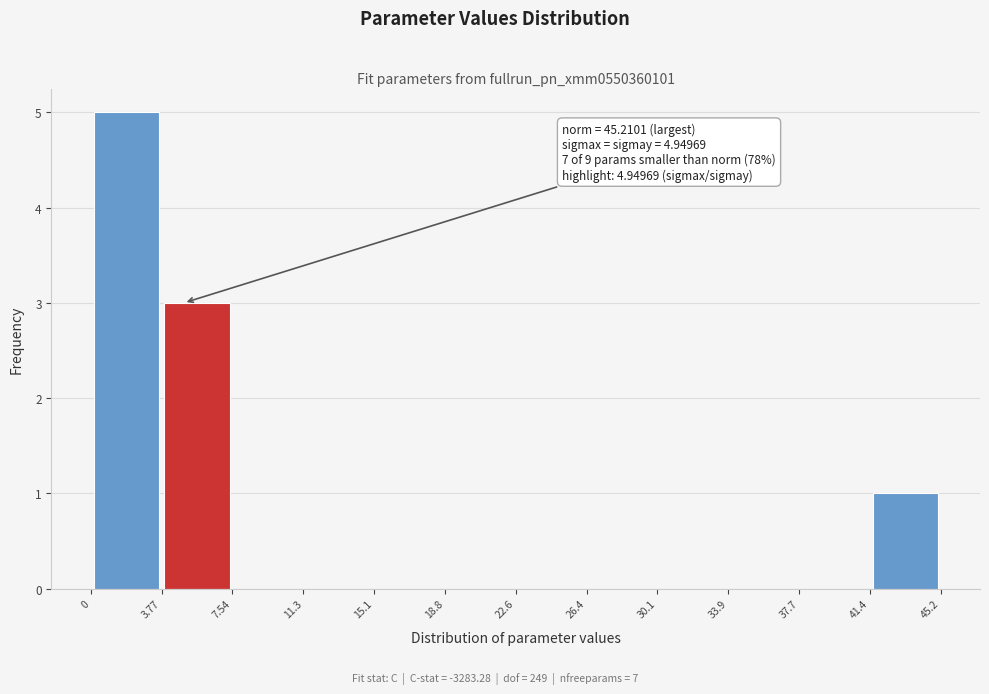

Which range on the x-axis has the tallest bar?

0 to 3.77